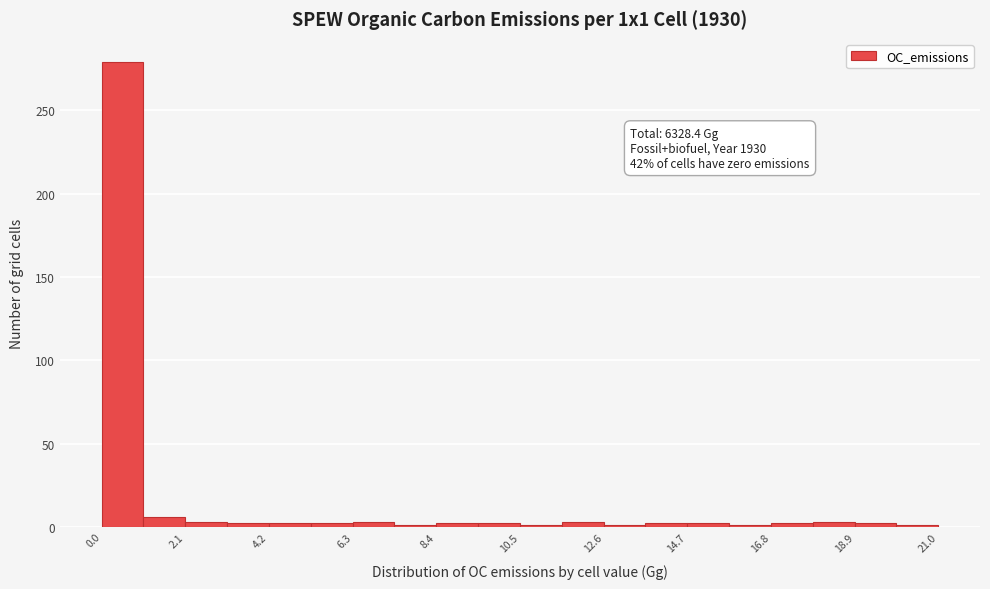

Read against the x-axis, roughly where is the centre of the tallest bar?

0.5